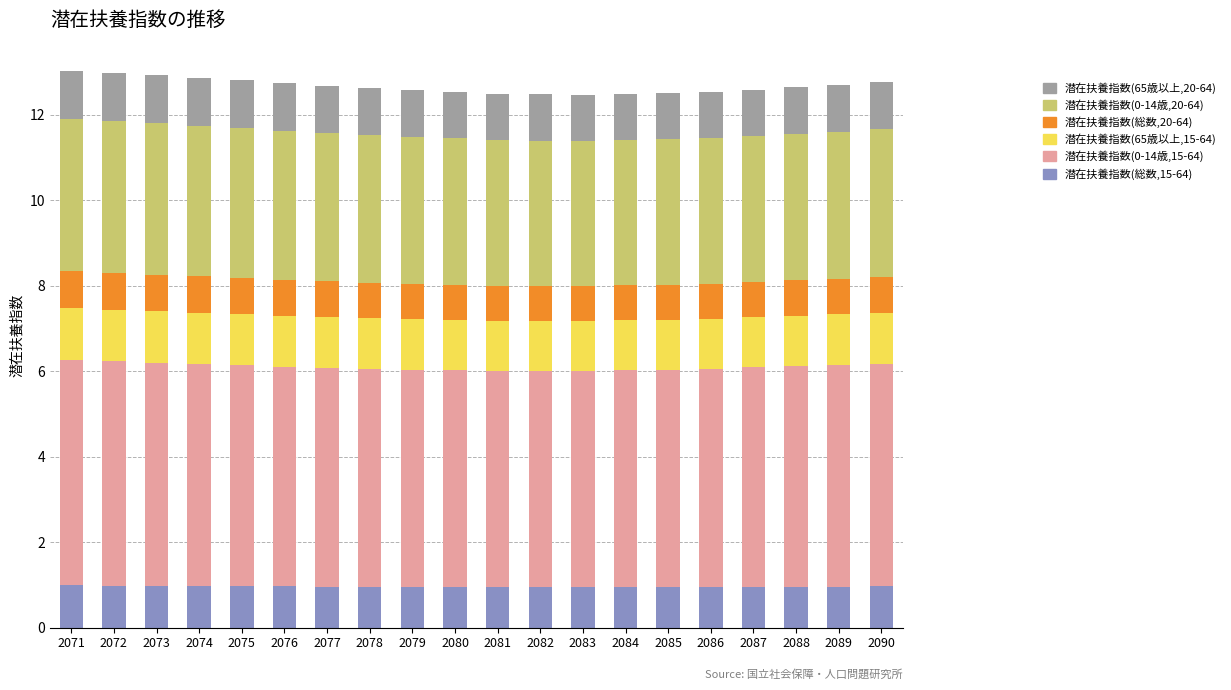

What is the total value across all series at 2081?

12.5